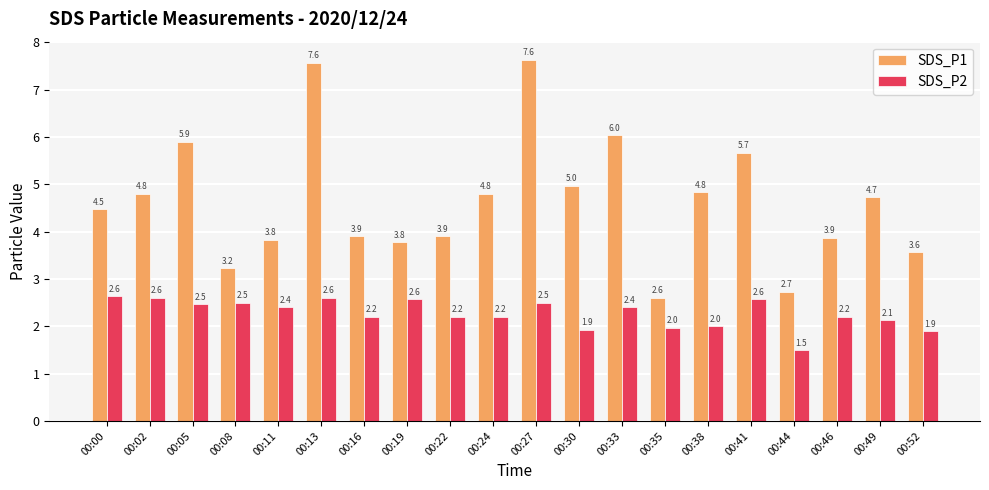

What is the greatest value displayed?

7.6